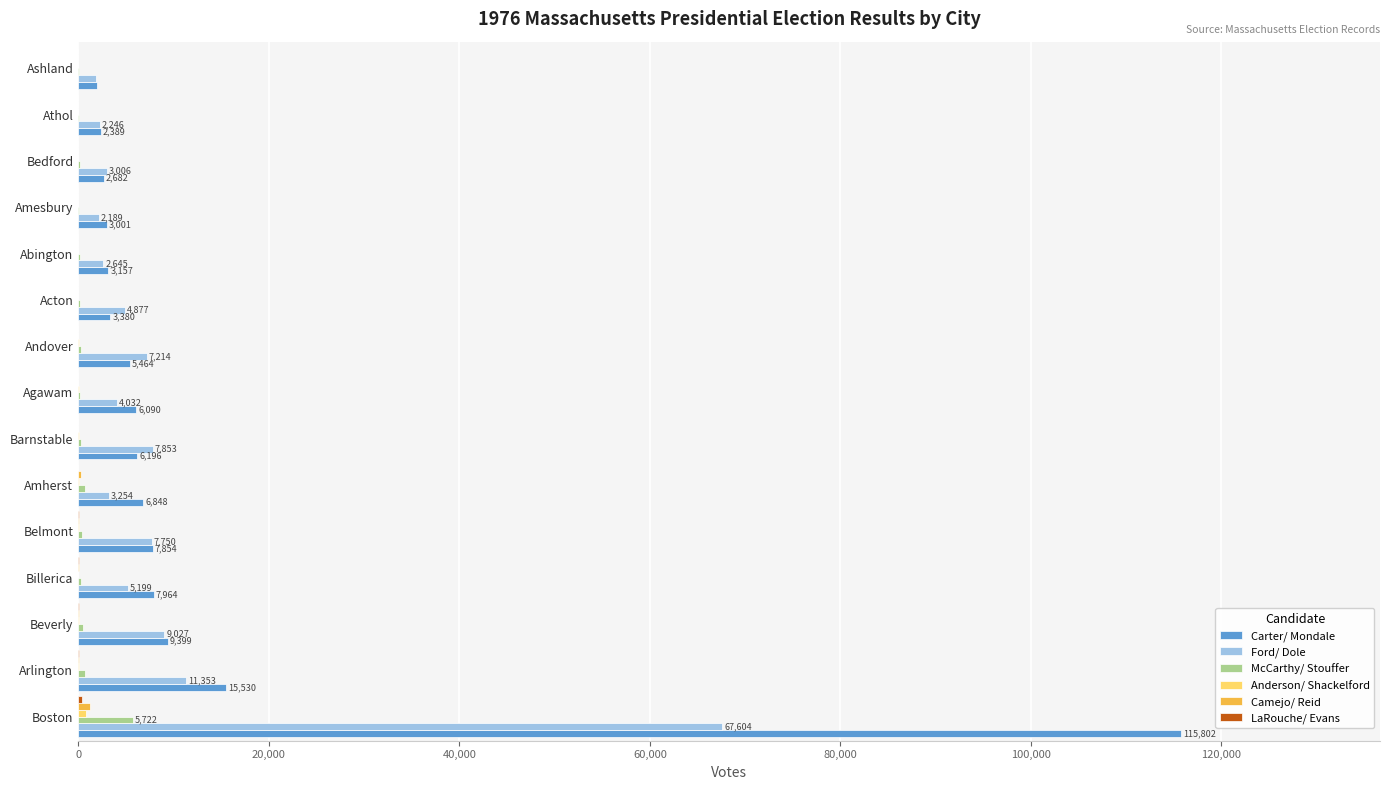

How many series are shown in this chart?

6